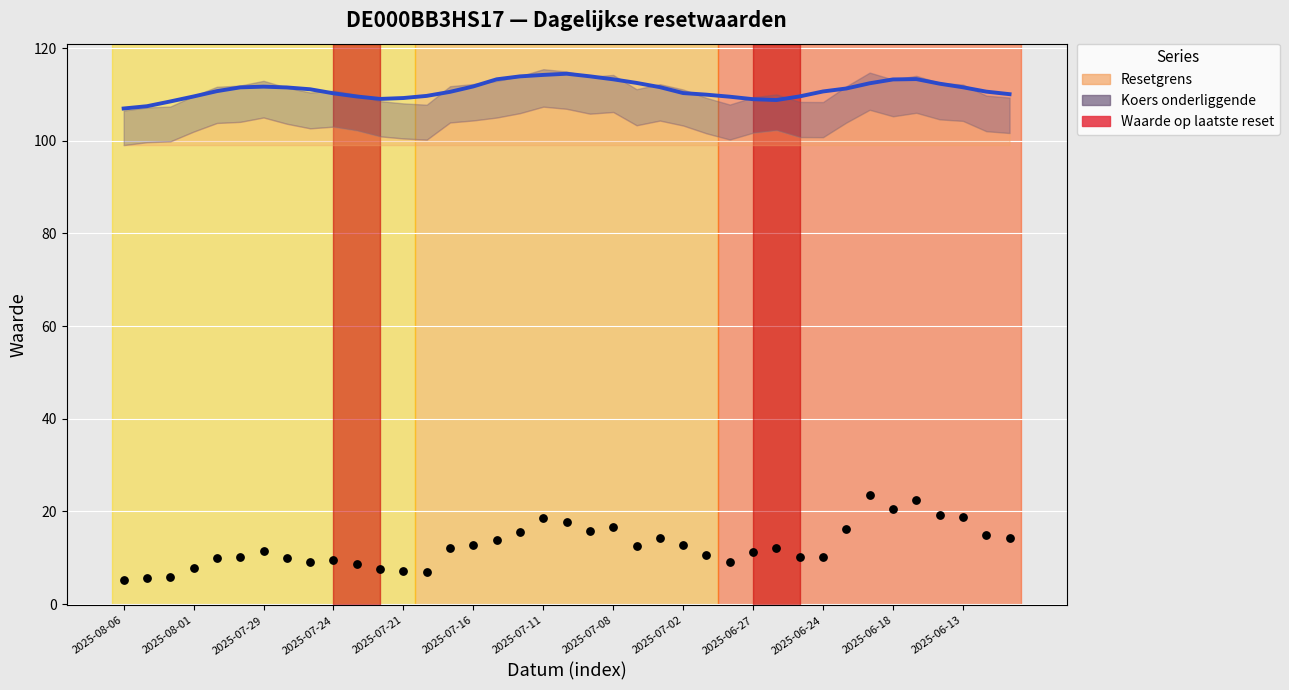

What is the range of Y values (max minus min)?

18.4